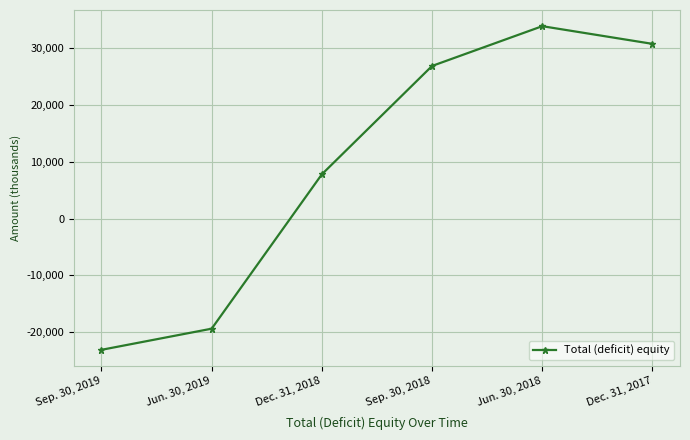

What is the difference between the second highest and second lowest values?

50187